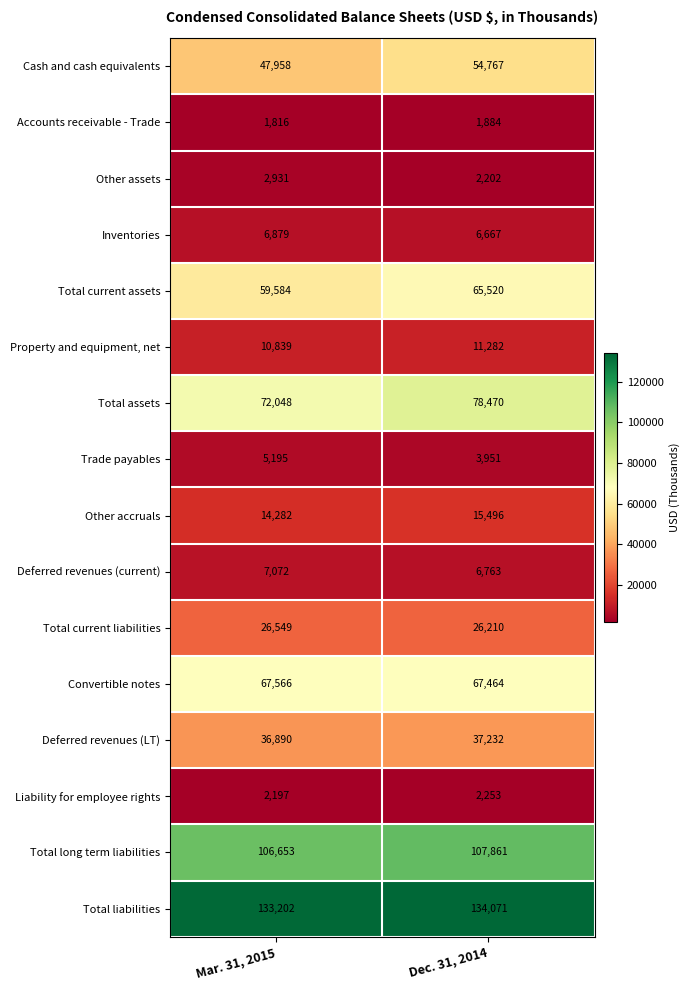

What value does the Cash and cash equivalents series have at Mar. 31, 2015, to the nearest 10?

47960